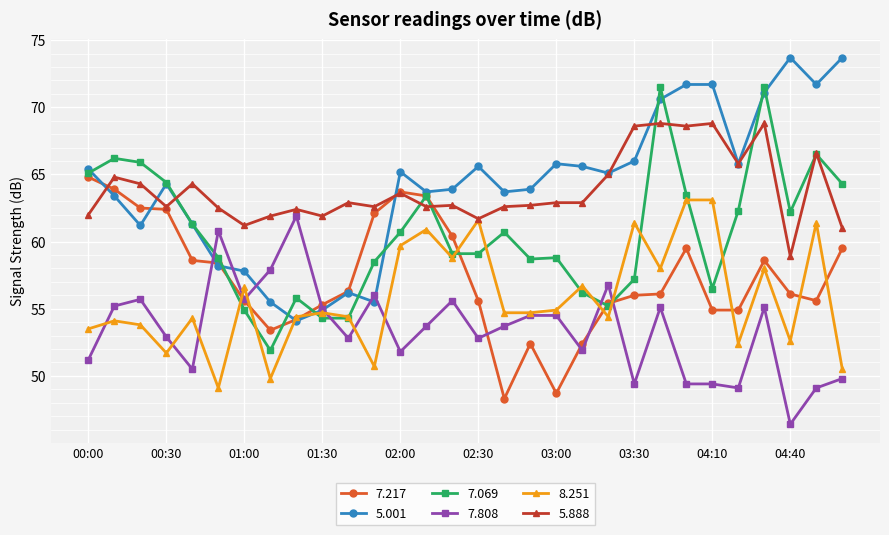

Which series has the largest total across all categories?

5.001